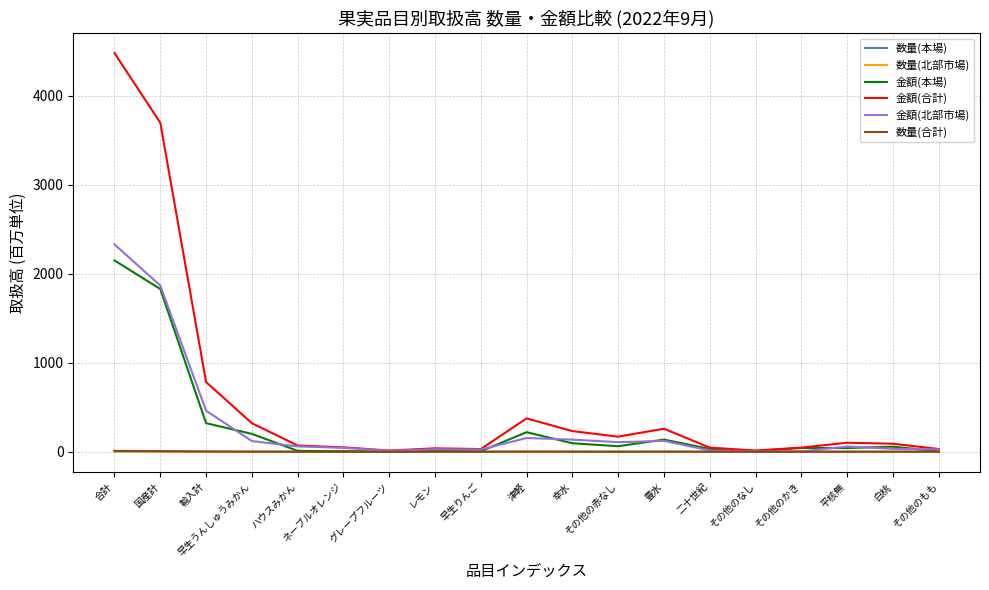

The 金額(合計) series shows 567.8 at 早生うんしゅうみかん. True or false?

False